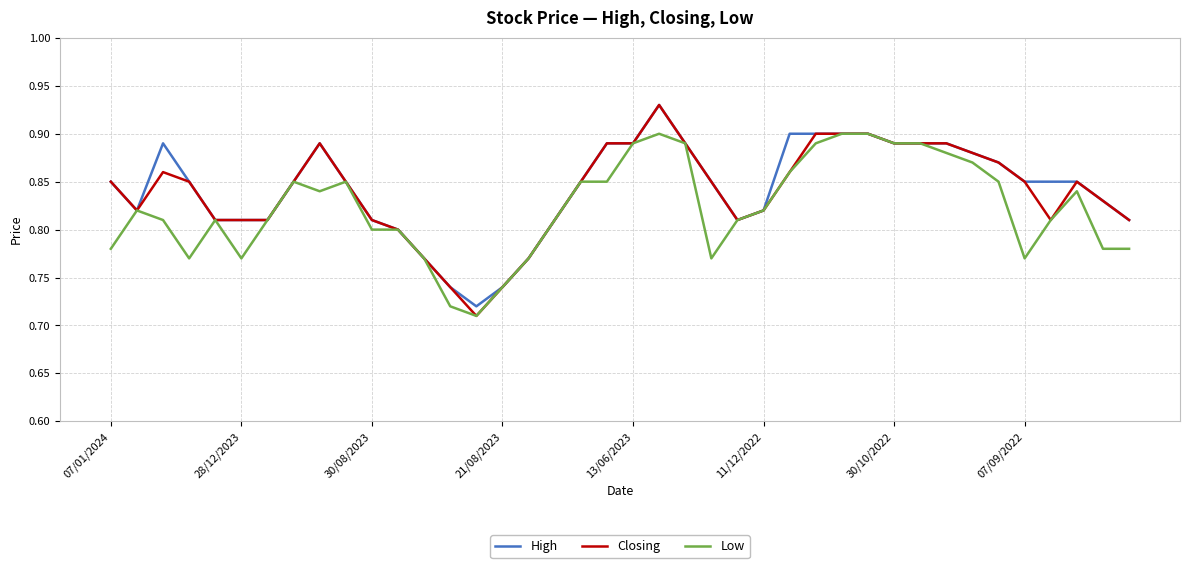

What are all the series names shown in the legend?

High, Closing, Low